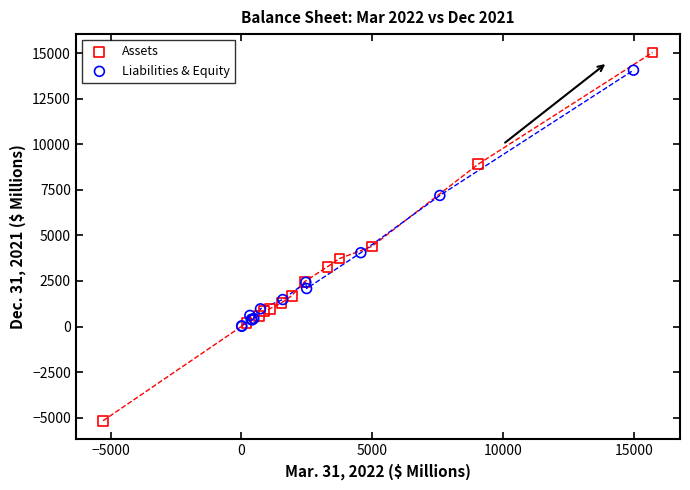

Which series has the widest spread of Y values?

Assets